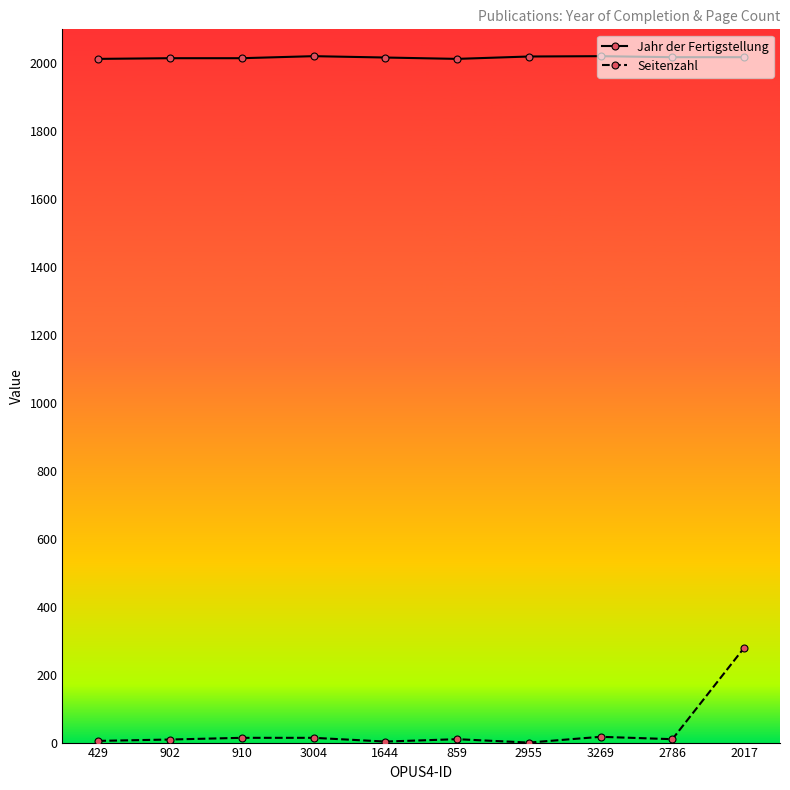

Which series has the widest spread of values?

Seitenzahl